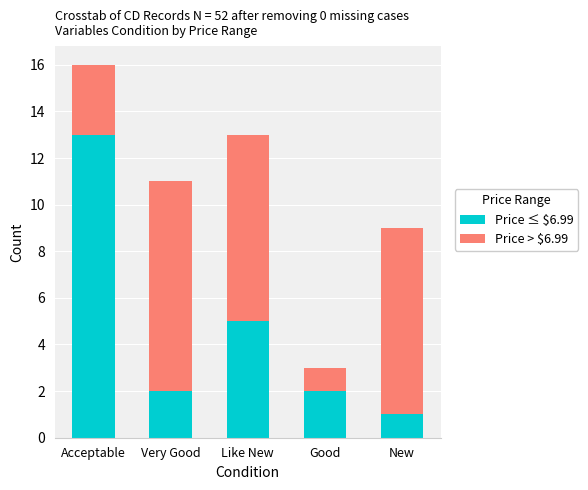

At which label does Price ≤ $6.99 first exceed 2?

Acceptable